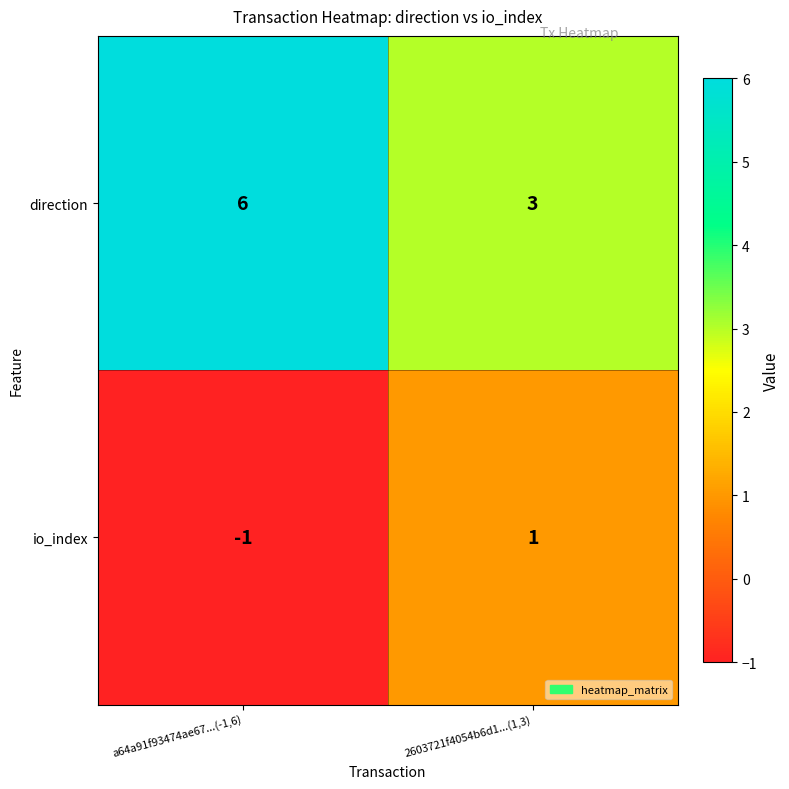

Reading left to right, what are all the values shown in this chart?

direction: 6	3
io_index: -1	1